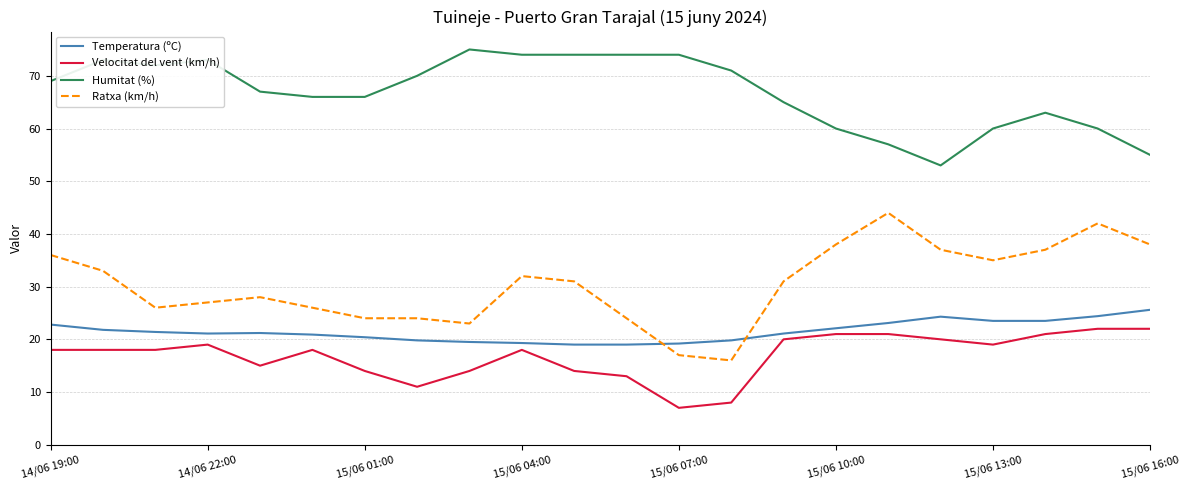

What is the maximum value for Ratxa (km/h)?

44.0